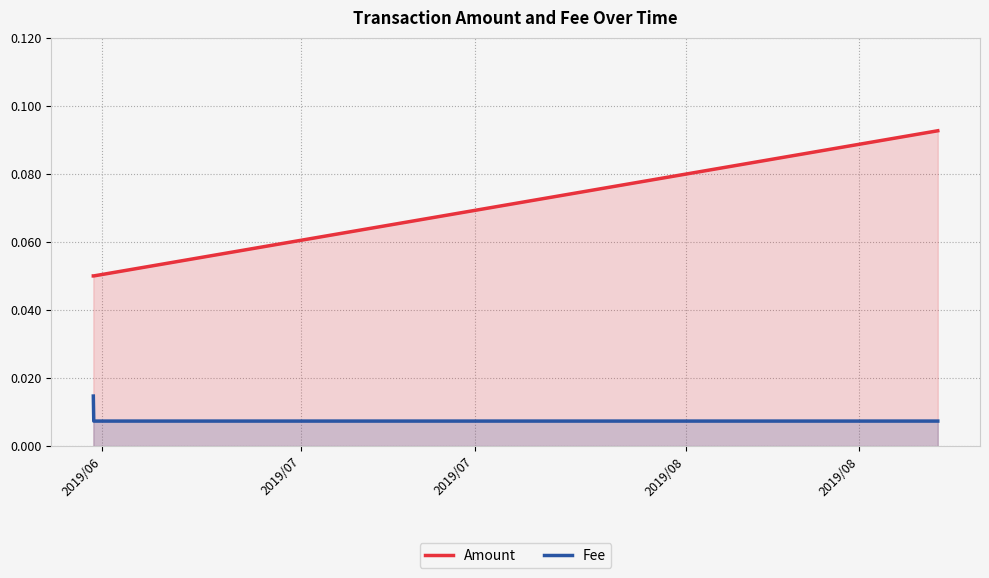

How many Fee values are between 0 and 1?

3